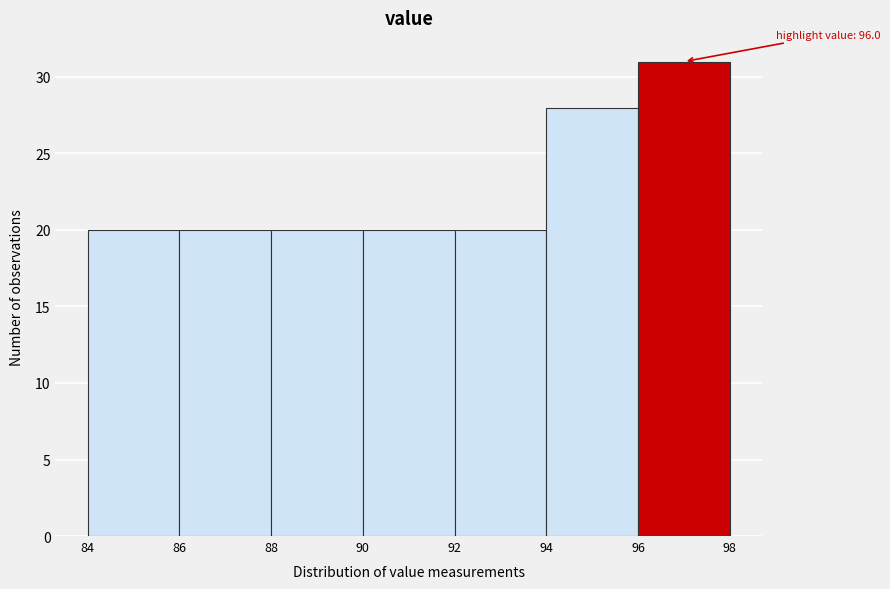

Which range on the x-axis has the tallest bar?

96 to 98